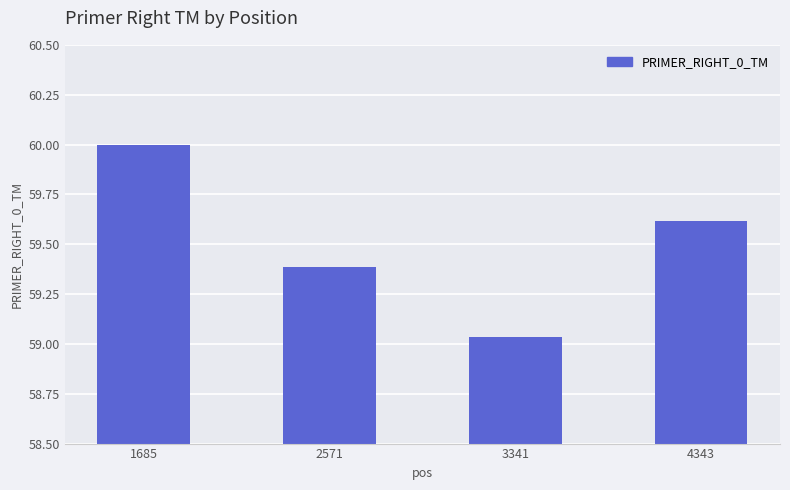

At which category does the chart reach its peak across all series?

1685